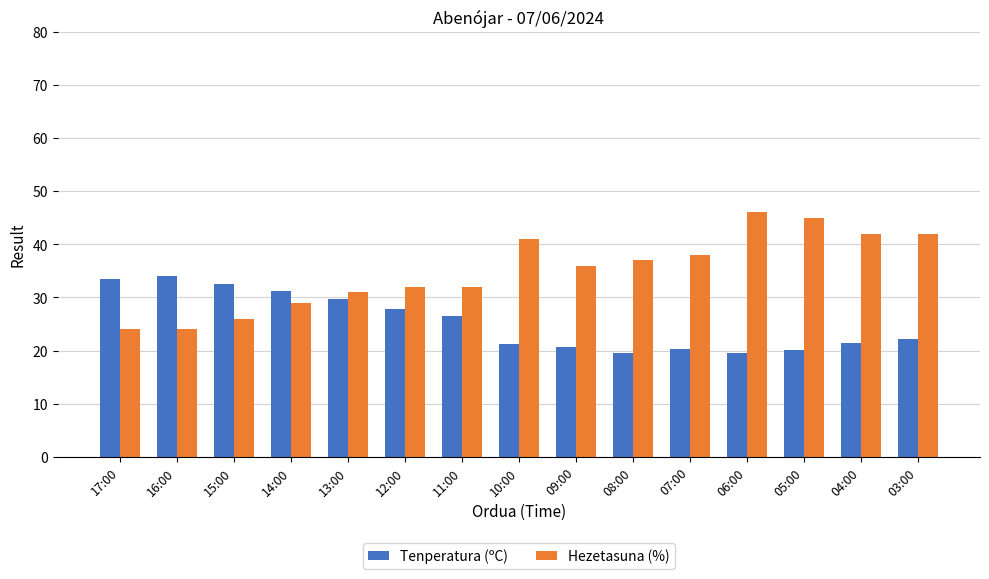

Rank the series by their average value, from lowest to highest.

Tenperatura (ºC), Hezetasuna (%)